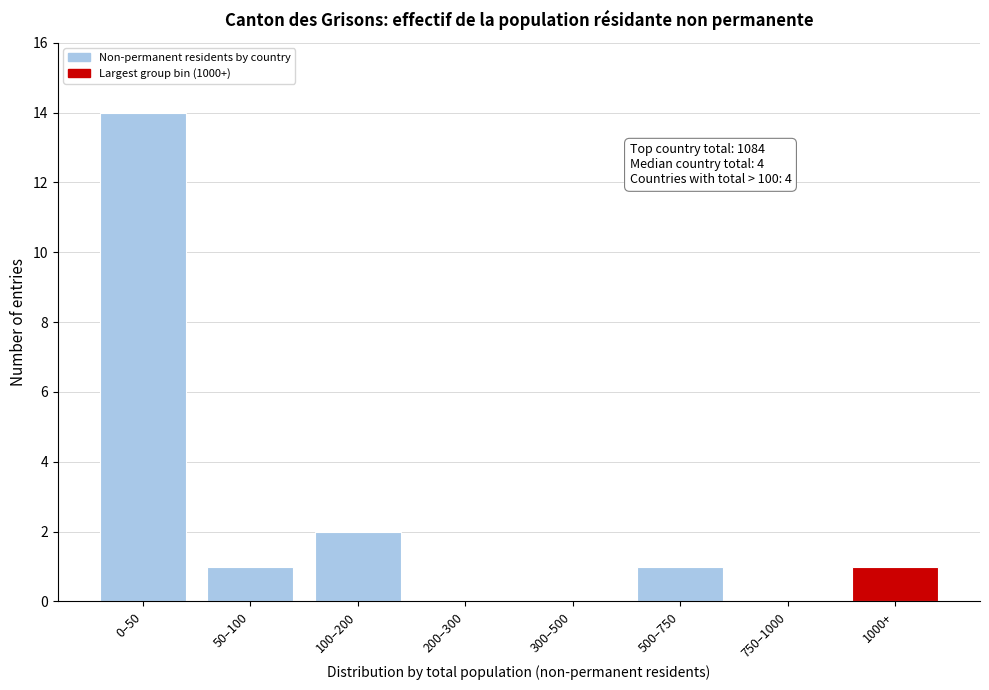

Reading left to right, list all the values displayed in this chart.

0–50=14	50–100=1	100–200=2	200–300=0	300–500=0	500–750=1	750–1000=0	1000+=1